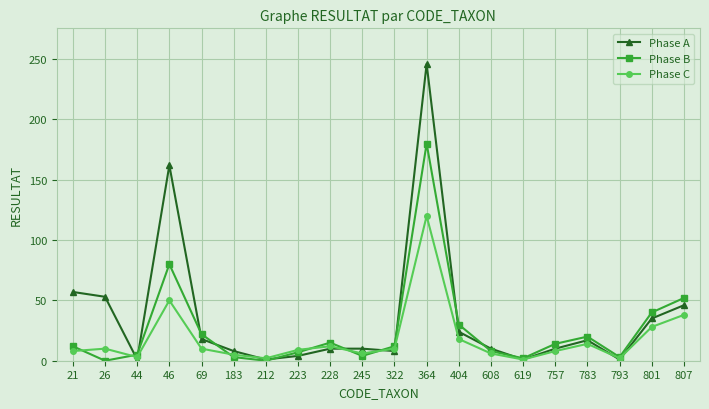

What is the spread (max minus min) of values at 69?

12